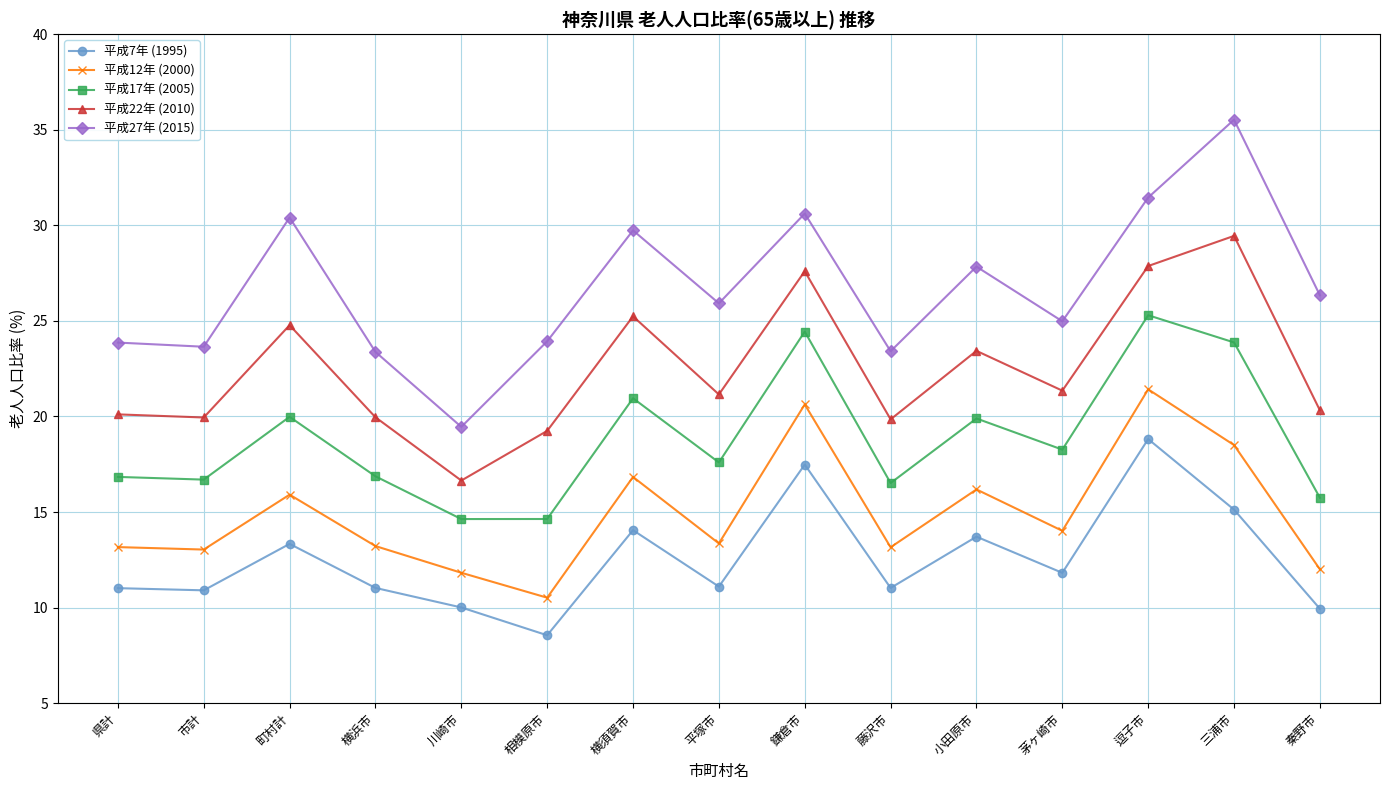

How many interior local peaks does the 平成12年 (2000) series have?

5